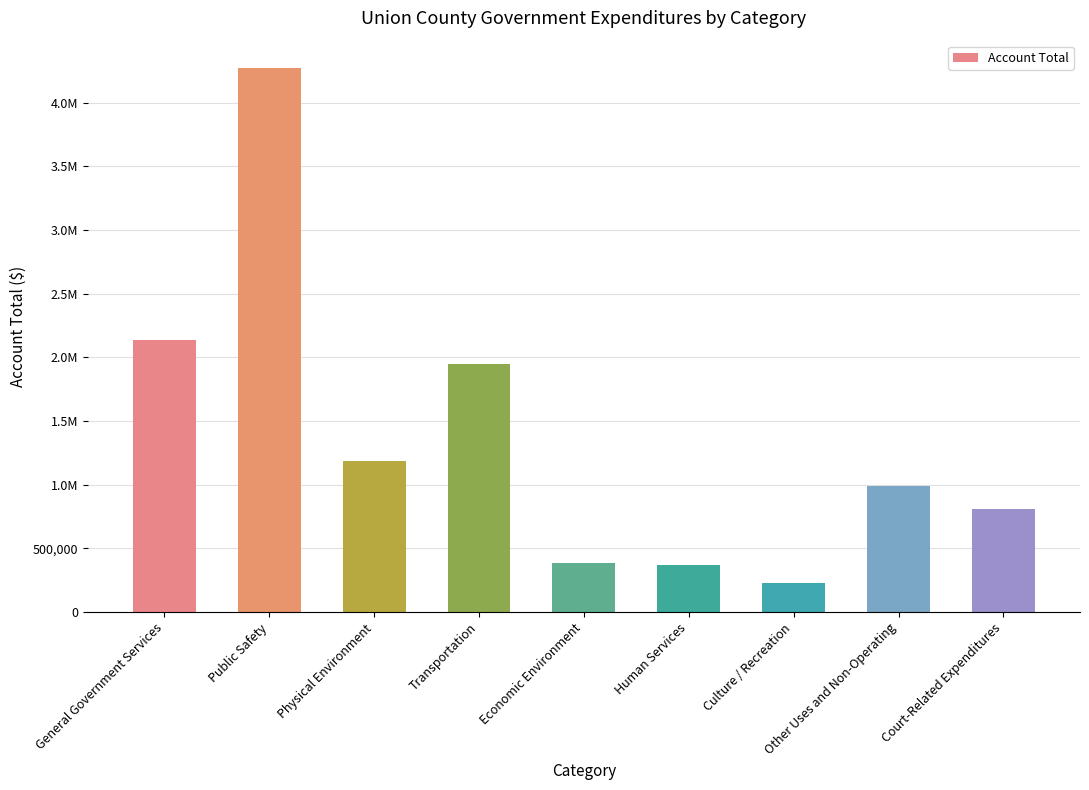

What is the minimum value shown in the chart?

230225